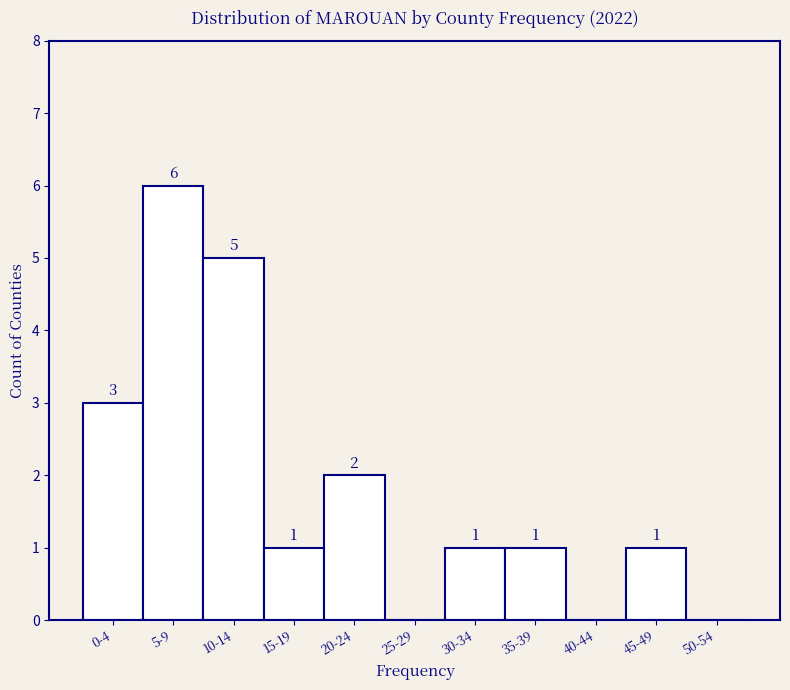

Reading right to left, transcribe all the data shown in this chart.

50-54=0	45-49=1	40-44=0	35-39=1	30-34=1	25-29=0	20-24=2	15-19=1	10-14=5	5-9=6	0-4=3